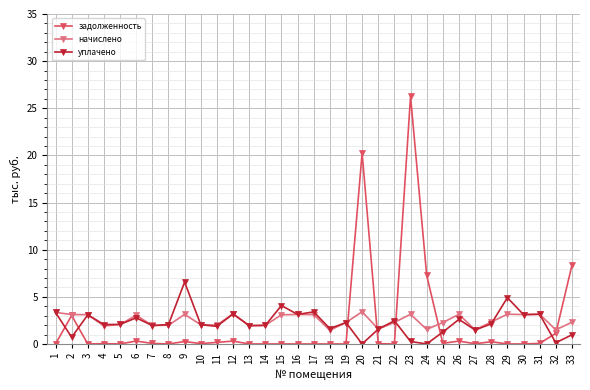

What is the average value of the задолженность series?

2.1